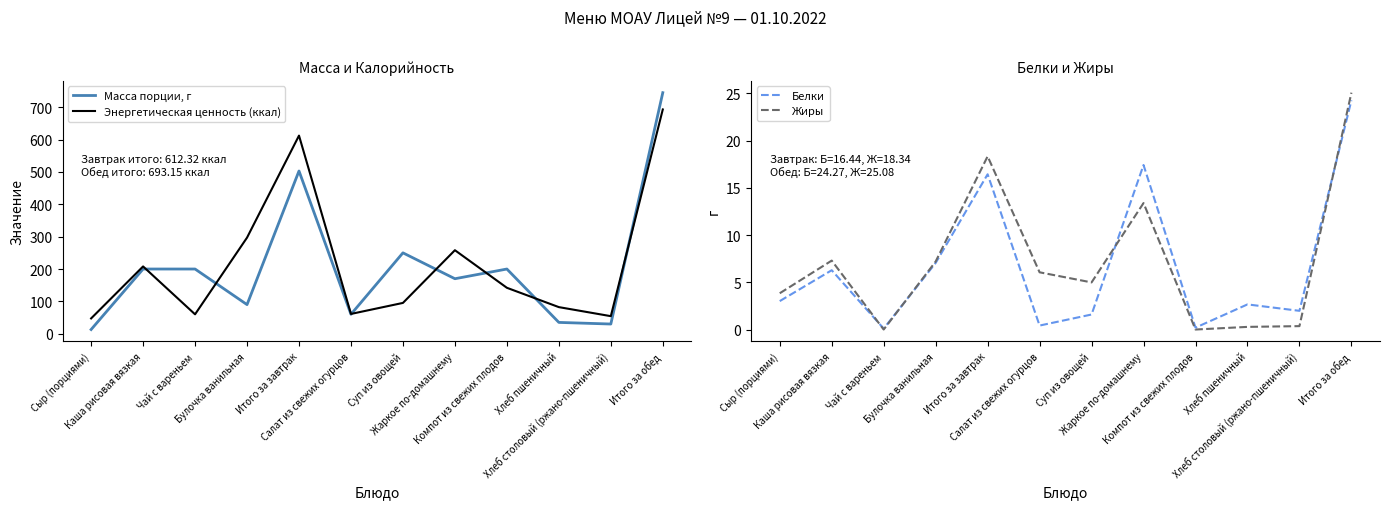

What is the approximate value of Жиры at Жаркое по-домашнему?

13.4